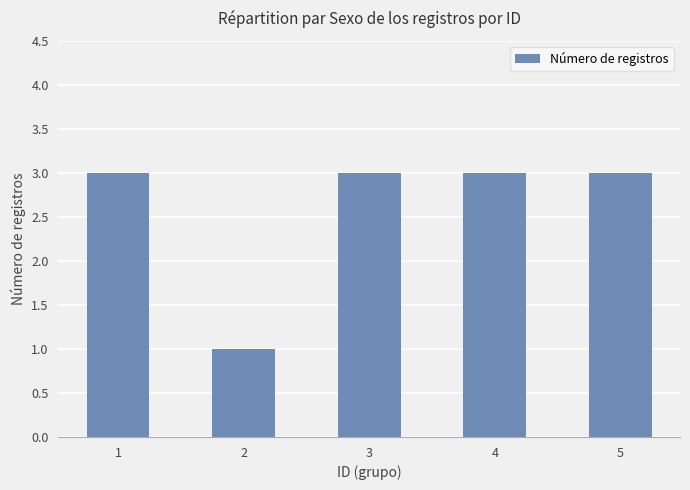

What is the sum of all values?

13